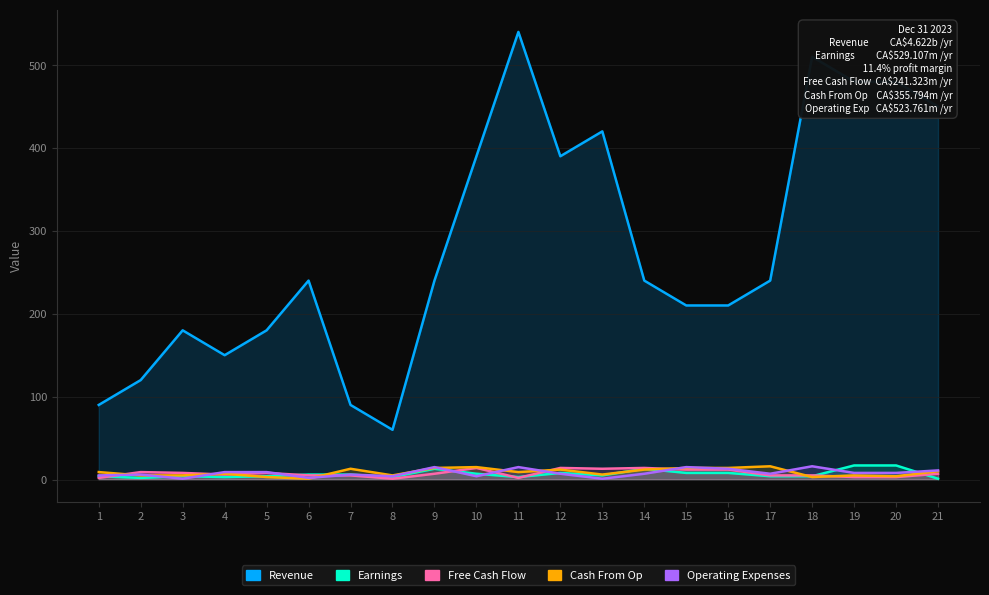

What is the approximate value of Revenue at 5?

180